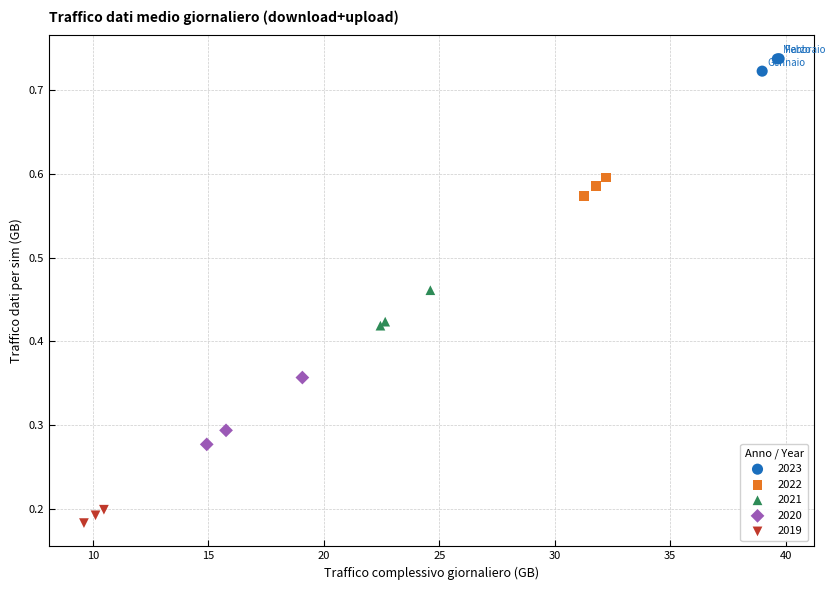

Which series has the widest spread of Y values?

2020